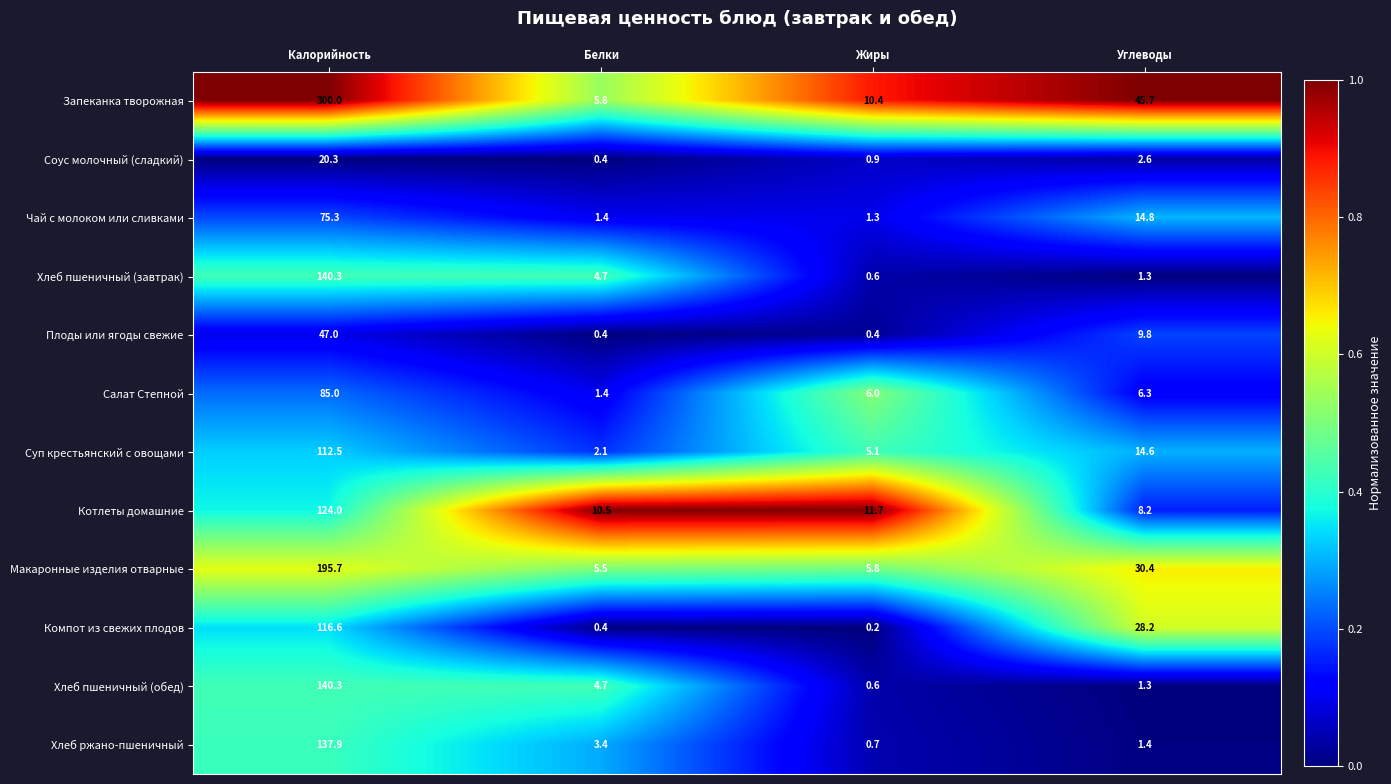

What is the sum of the Макаронные изделия отварные values at Жиры and Углеводы?

36.2